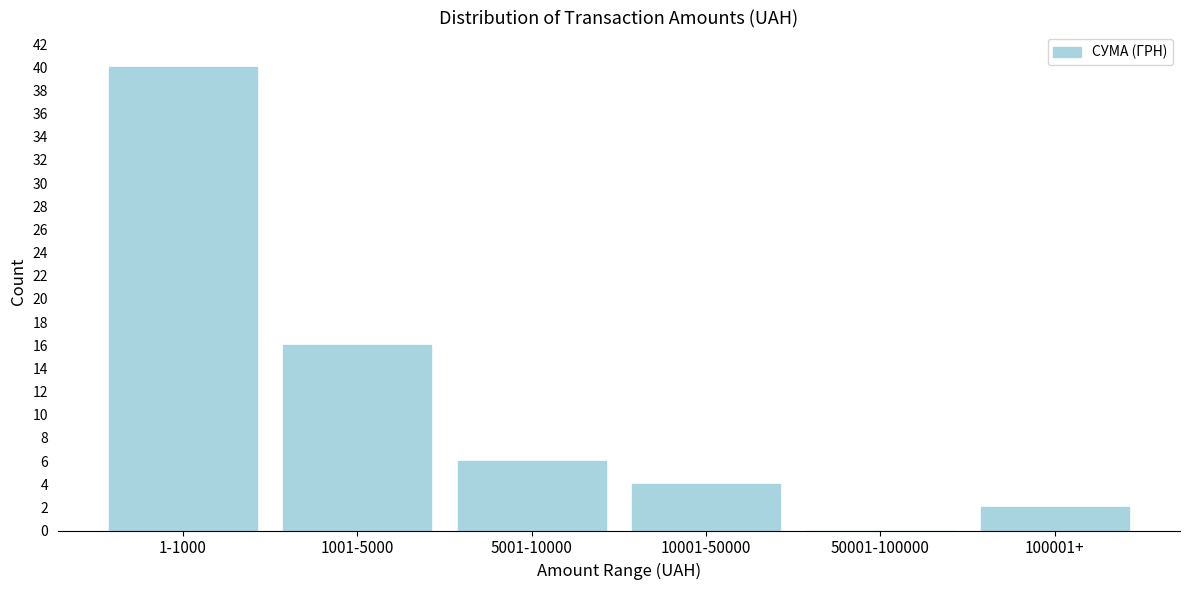

Reading left to right, extract all data points from this chart.

1-1000=40	1001-5000=16	5001-10000=6	10001-50000=4	50001-100000=0	100001+=2